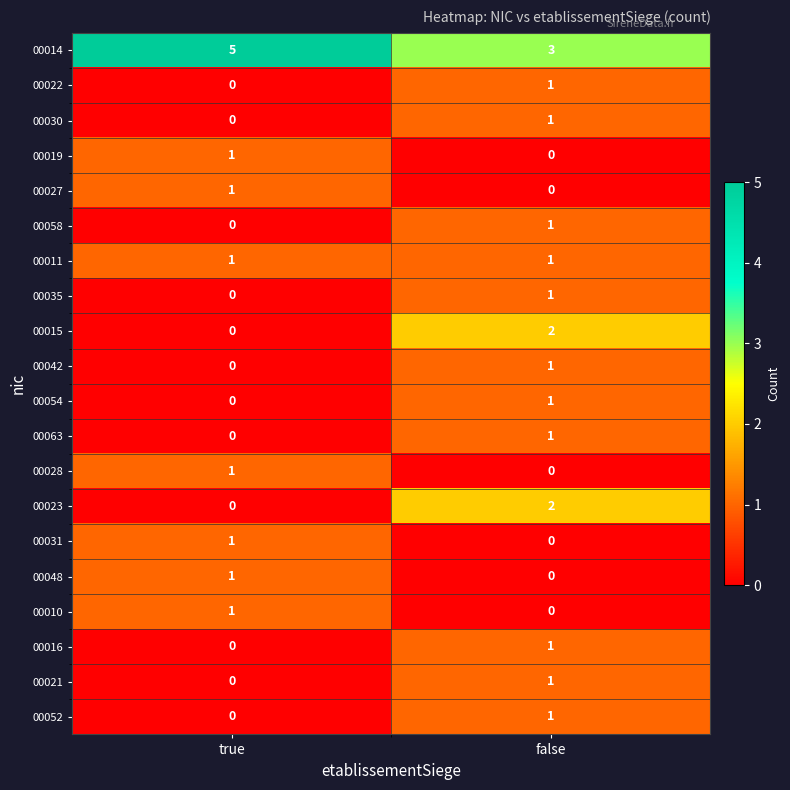

The value of 00027 at false is 0. True or false?

True